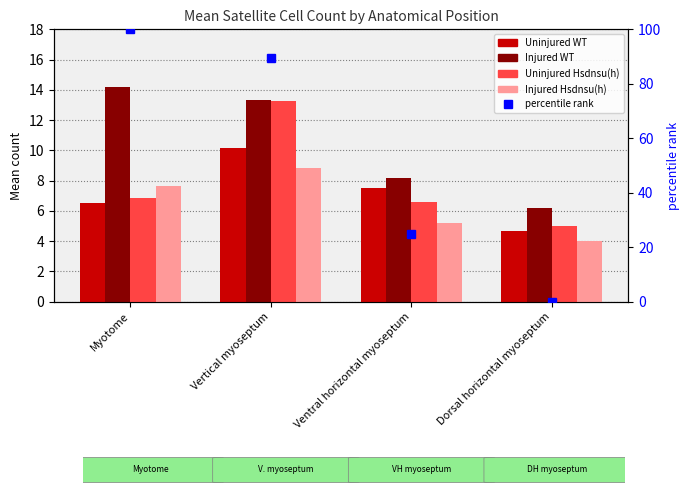

True or false: percentile rank has a value of 36.2 at Ventral horizontal myoseptum.

False